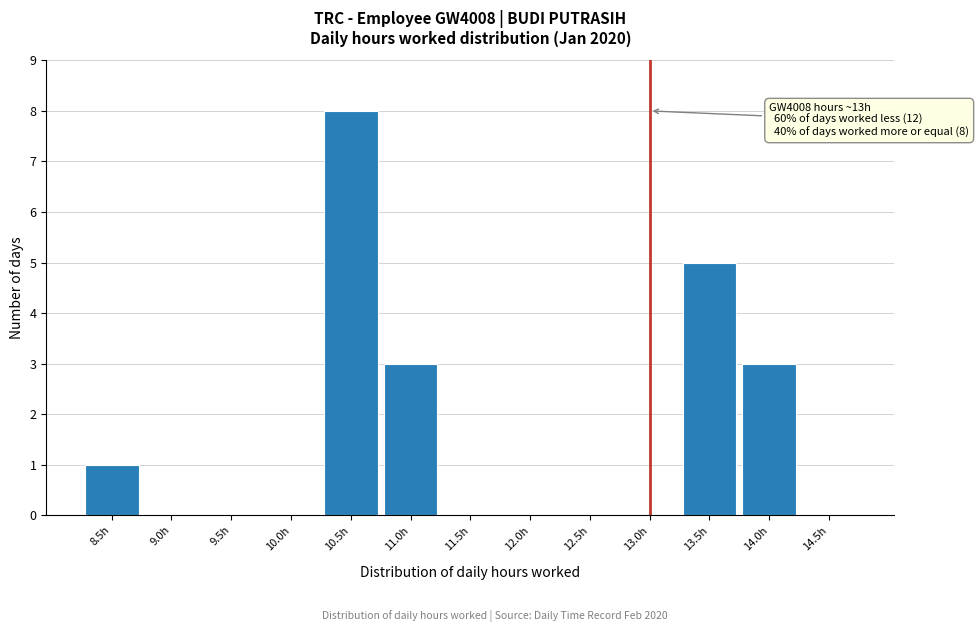

Reading left to right, transcribe all the data shown in this chart.

8.5h=1	9.0h=0	9.5h=0	10.0h=0	10.5h=8	11.0h=3	11.5h=0	12.0h=0	12.5h=0	13.0h=0	13.5h=5	14.0h=3	14.5h=0